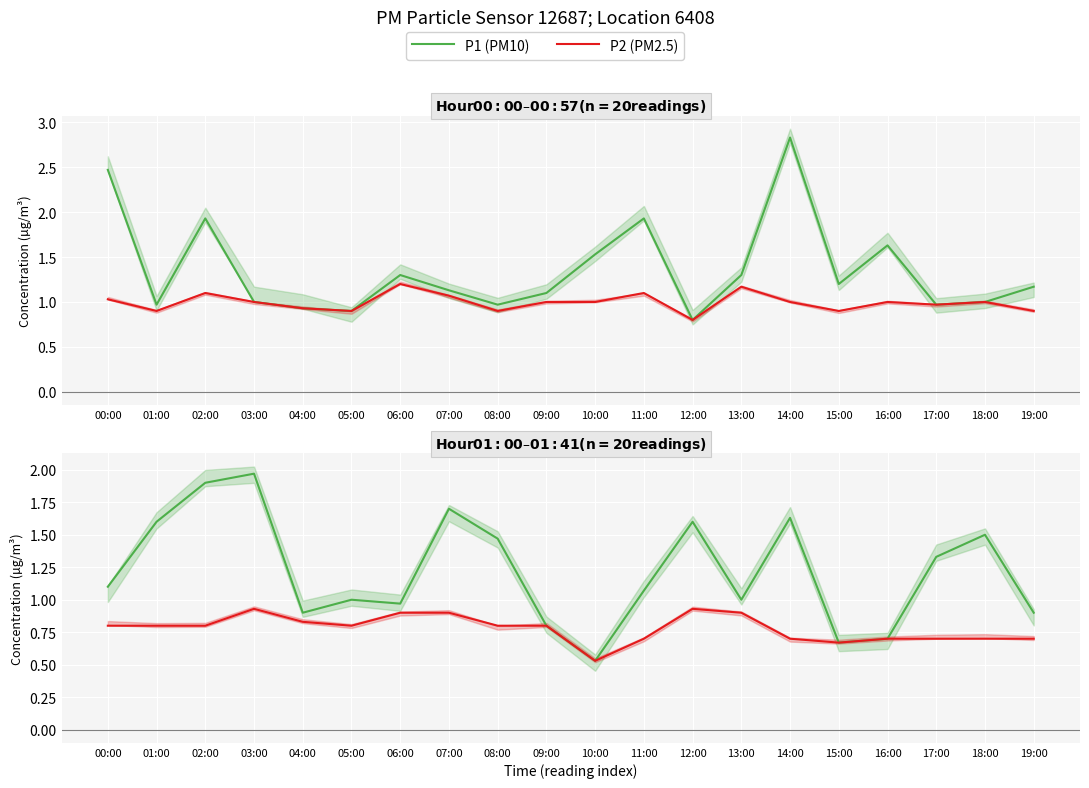

What is the lowest value of the P2 (PM2.5) series?

0.5